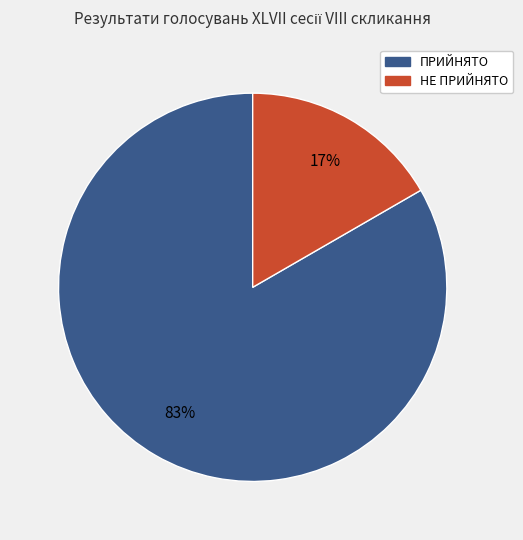

How many segments does this pie chart have?

2